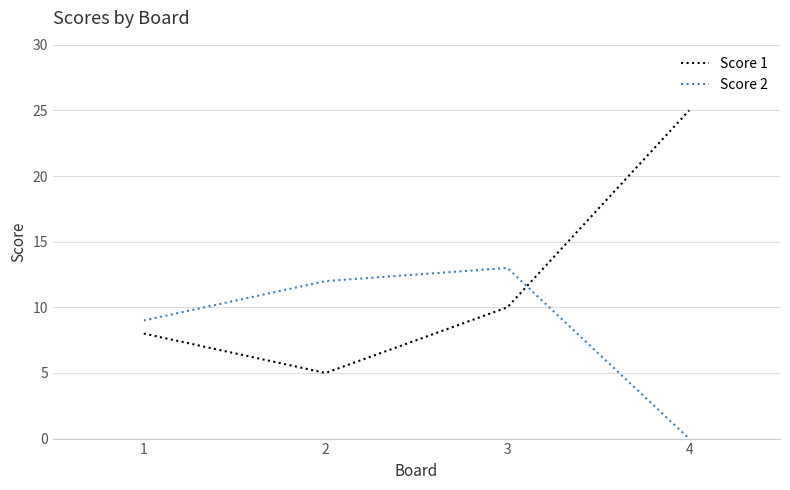

Does the chart display data point markers on the line(s)?

No